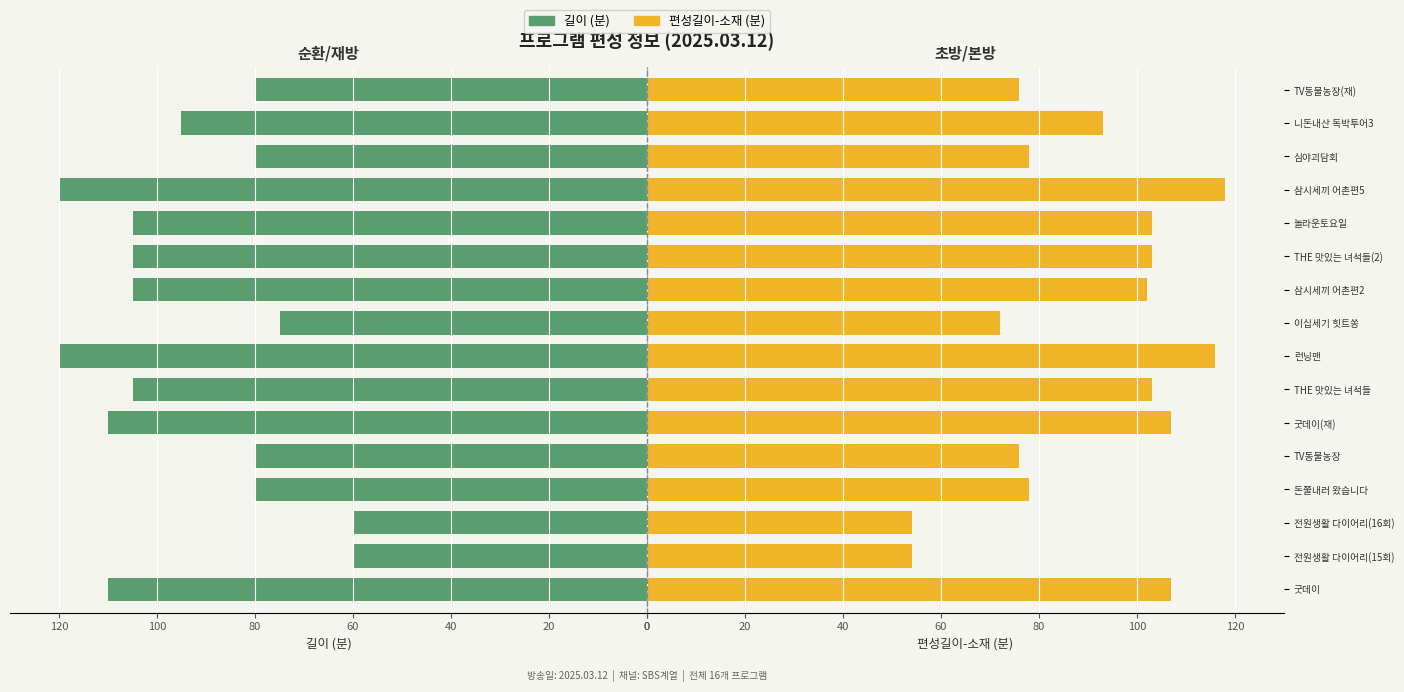

How many categories are shown in the chart?

16